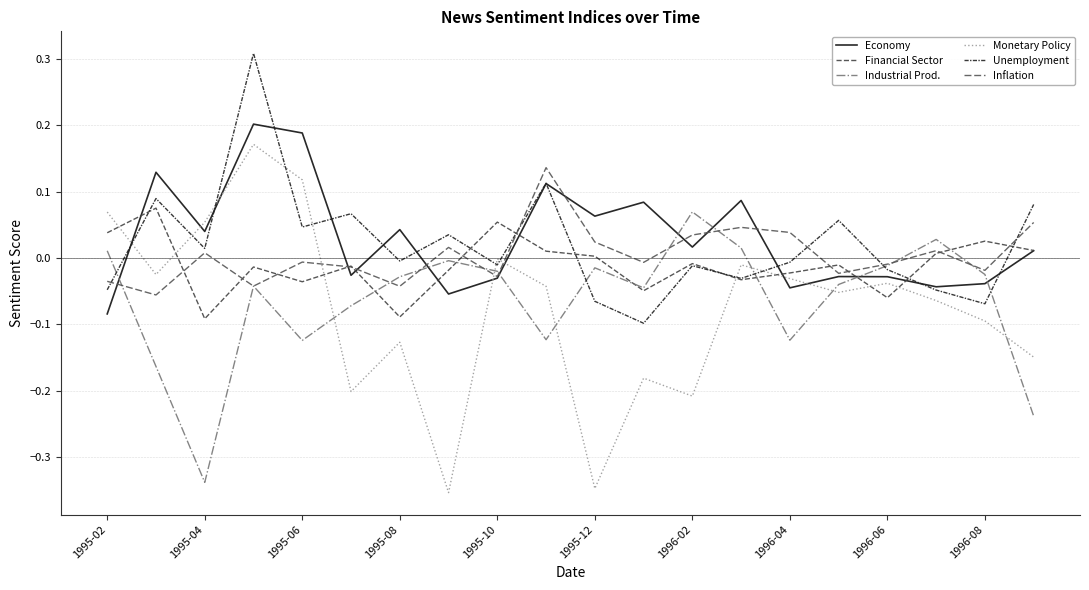

True or false: Monetary Policy has more than 0 points higher than both neighbors.

True